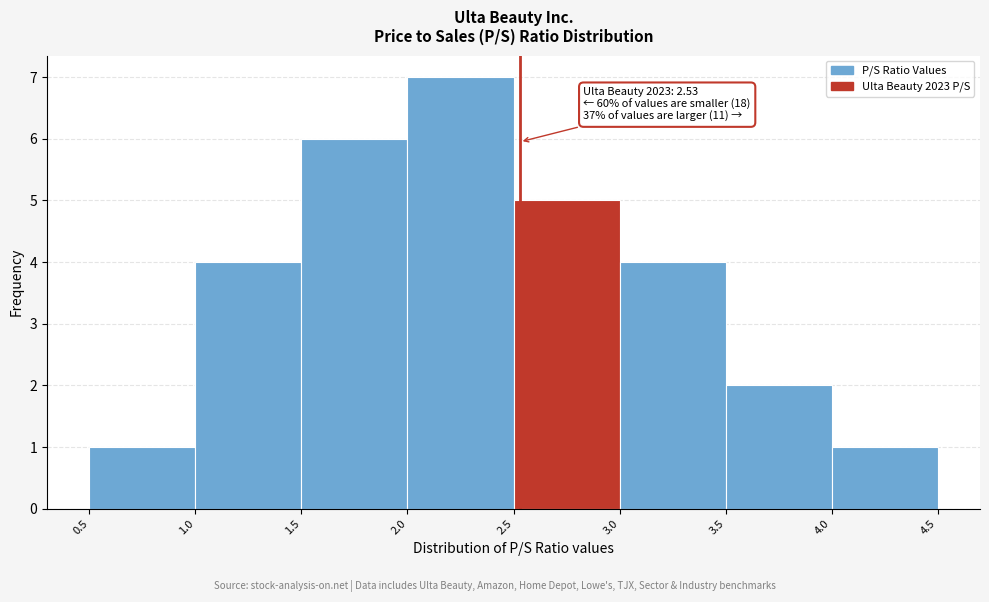

Which range on the x-axis has the tallest bar?

2.0 to 2.5